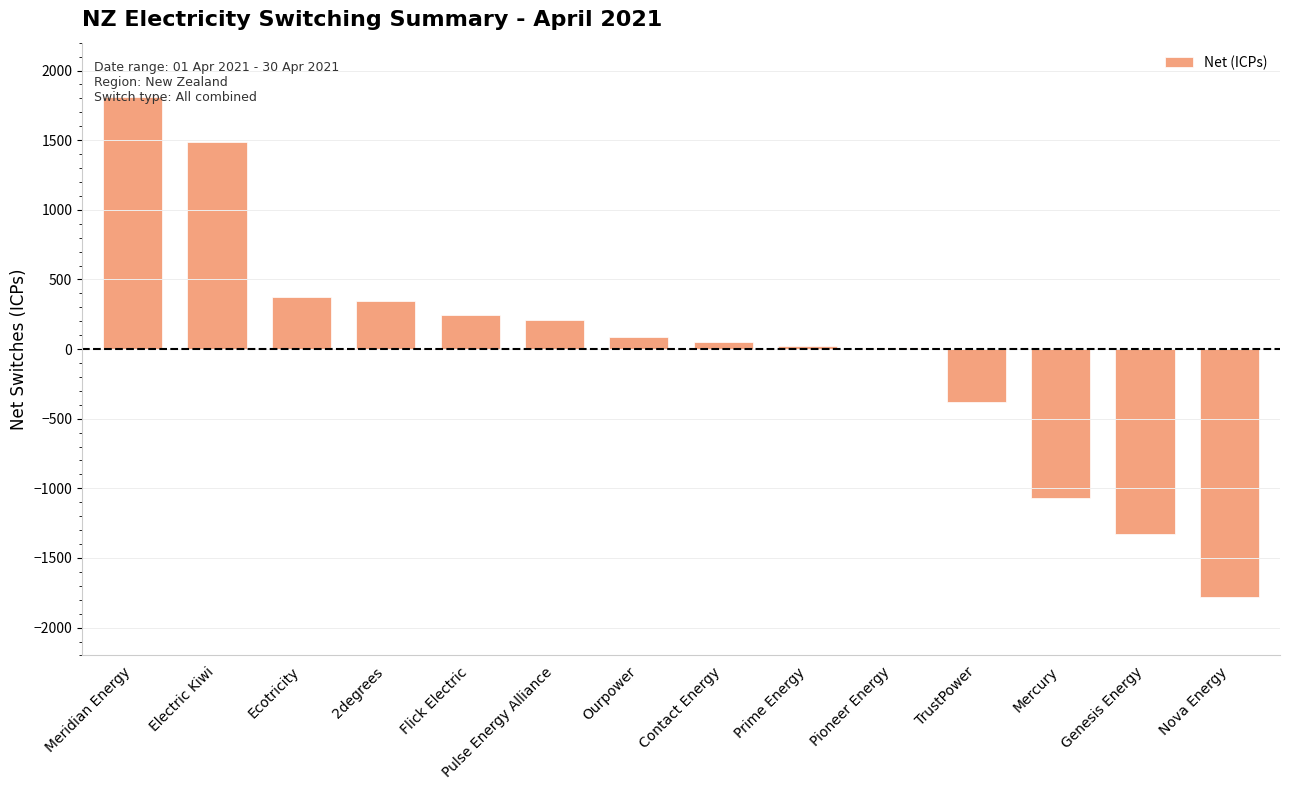

Reading left to right, list all the values displayed in this chart.

1810	1484	373	345	243	208	87	50	25	5	-378	-1066	-1329	-1781